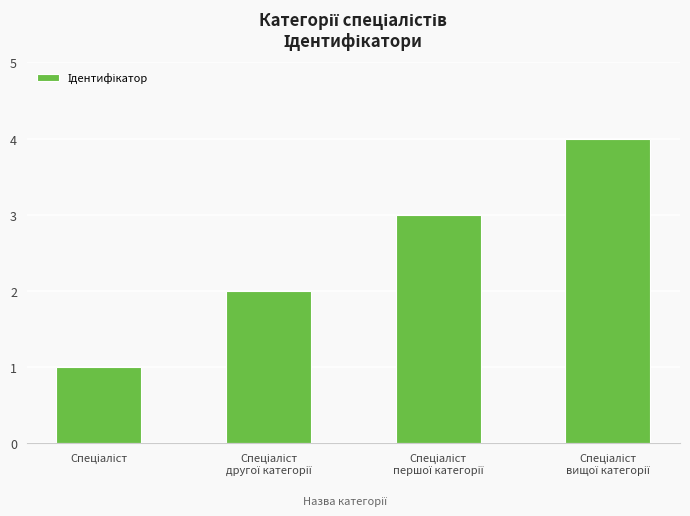

What is the difference between the maximum and minimum values?

3